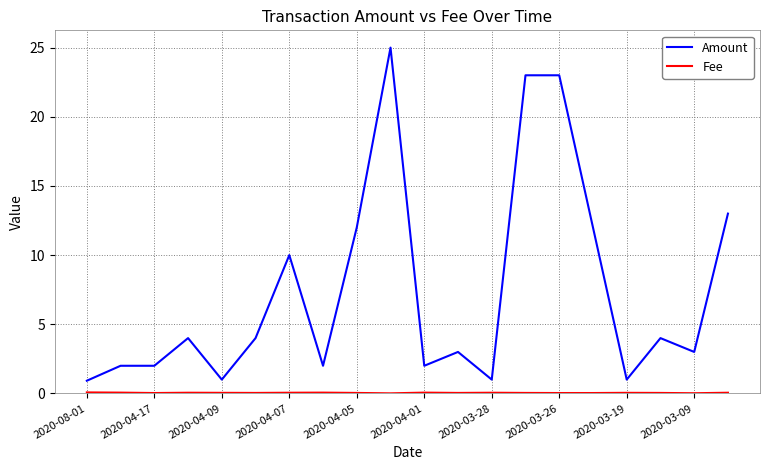

What is the maximum value shown in the chart?

25.0